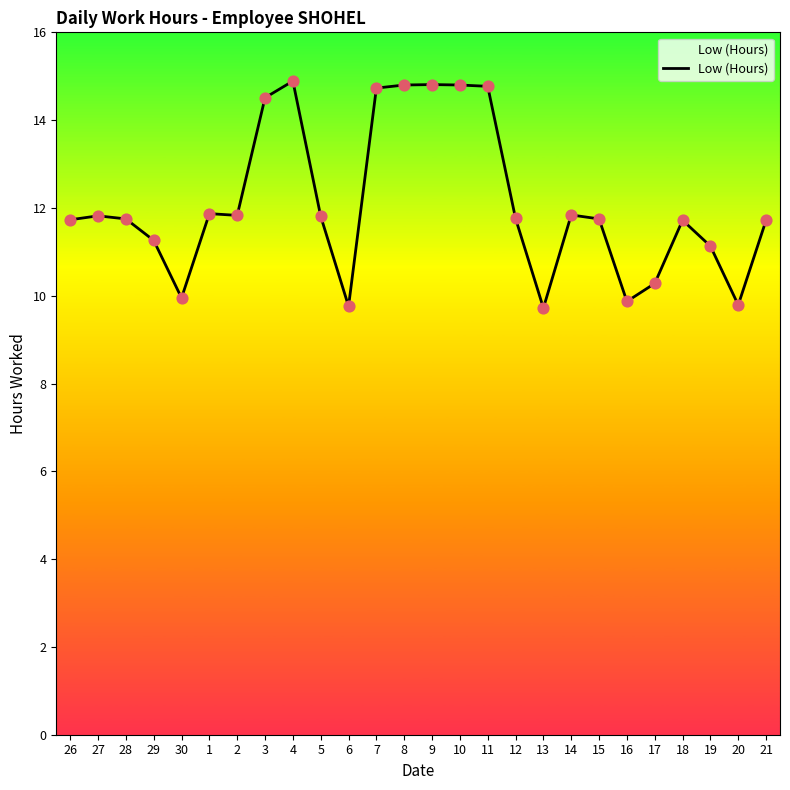

Which has a higher value, 6 or 3?

3